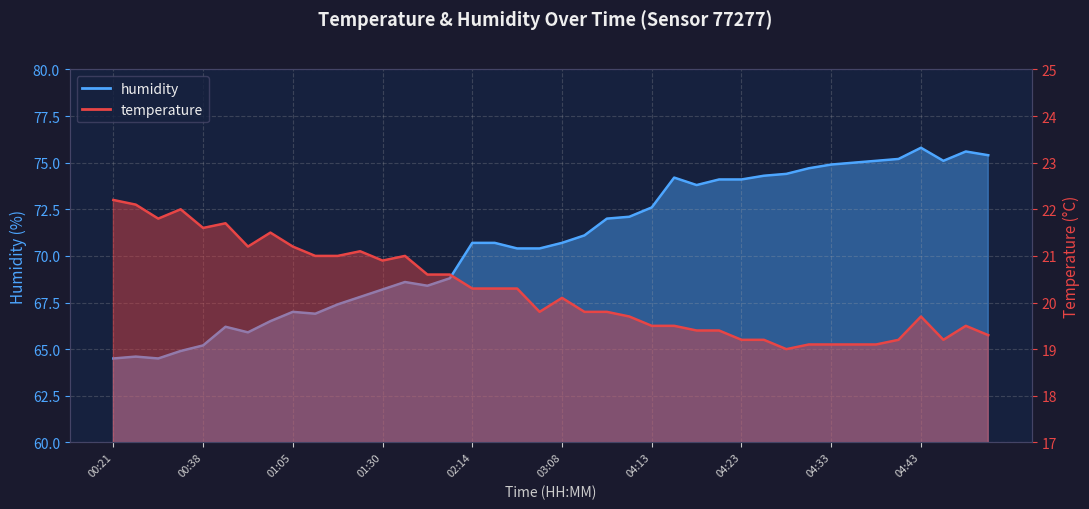

Reading left to right, transcribe all the data shown in this chart.

temperature: 00:21=22.2	00:23=22.1	00:28=21.8	00:31=22.0	00:38=21.6	00:45=21.7	00:48=21.2	00:50=21.5	01:05=21.2	01:07=21.0	01:15=21.0	01:18=21.1	01:30=20.9	01:33=21.0	01:35=20.6	01:38=20.6	02:14=20.3	02:21=20.3	02:38=20.3	03:05=19.8	03:08=20.1	03:30=19.8	04:01=19.8	04:06=19.7	04:13=19.5	04:16=19.5	04:18=19.4	04:21=19.4	04:23=19.2	04:26=19.2	04:28=19.0	04:30=19.1	04:33=19.1	04:35=19.1	04:38=19.1	04:40=19.2	04:43=19.7	04:45=19.2	04:48=19.5	04:50=19.3
humidity: 00:21=64.5	00:23=64.6	00:28=64.5	00:31=64.9	00:38=65.2	00:45=66.2	00:48=65.9	00:50=66.5	01:05=67.0	01:07=66.9	01:15=67.4	01:18=67.8	01:30=68.2	01:33=68.6	01:35=68.4	01:38=68.8	02:14=70.7	02:21=70.7	02:38=70.4	03:05=70.4	03:08=70.7	03:30=71.1	04:01=72.0	04:06=72.1	04:13=72.6	04:16=74.2	04:18=73.8	04:21=74.1	04:23=74.1	04:26=74.3	04:28=74.4	04:30=74.7	04:33=74.9	04:35=75.0	04:38=75.1	04:40=75.2	04:43=75.8	04:45=75.1	04:48=75.6	04:50=75.4